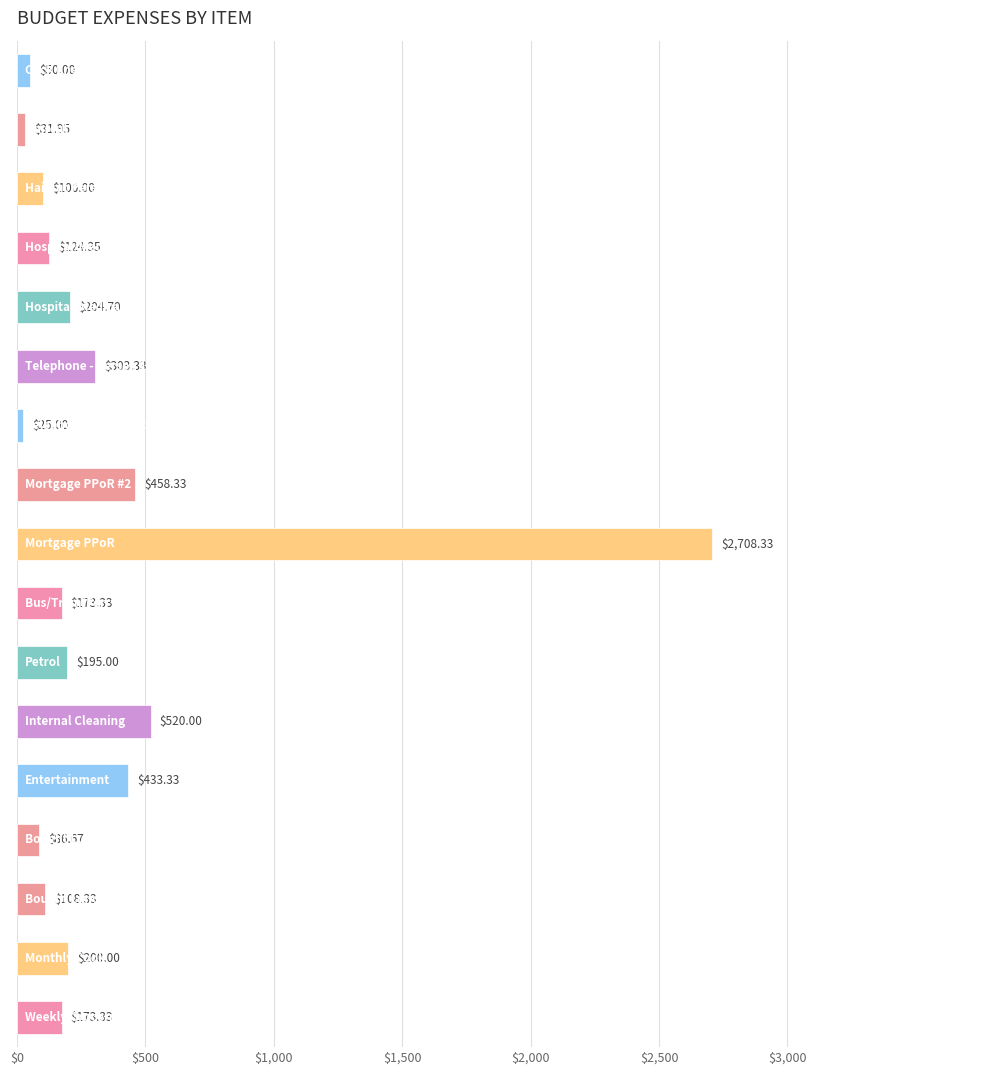

What is the difference between the maximum and minimum values?

2683.3